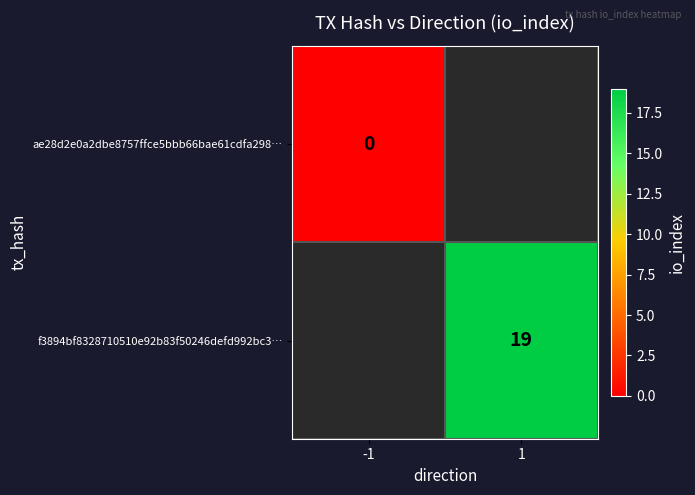

How many data points does each series have?

2